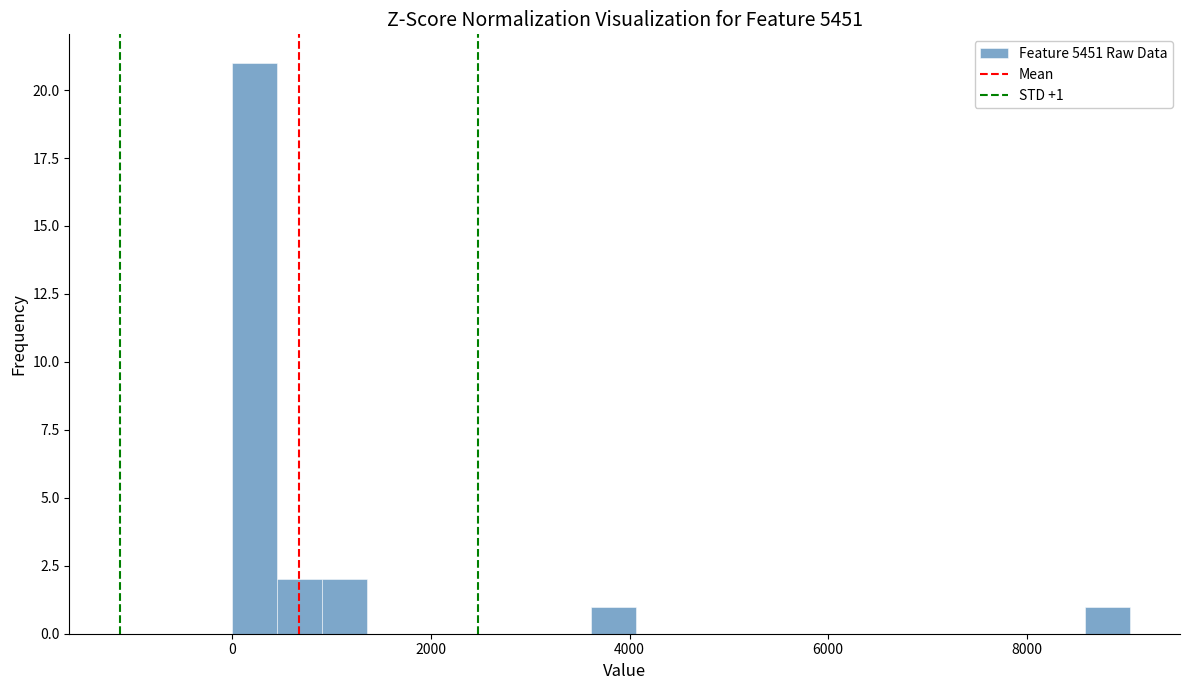

Read against the x-axis, roughly where is the centre of the tallest bar?

200